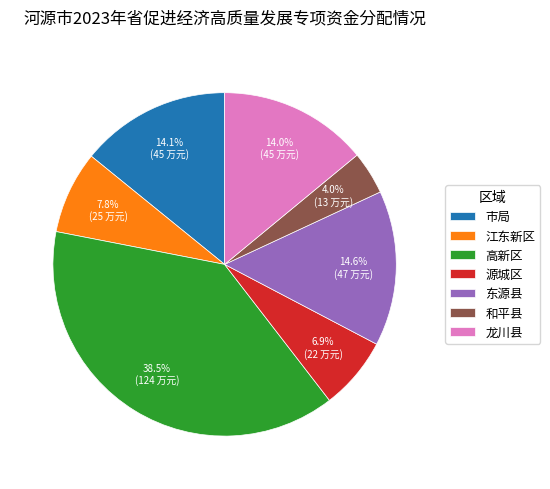

Approximately how many times larger is the value at 东源县 compared to 市局?

1.0